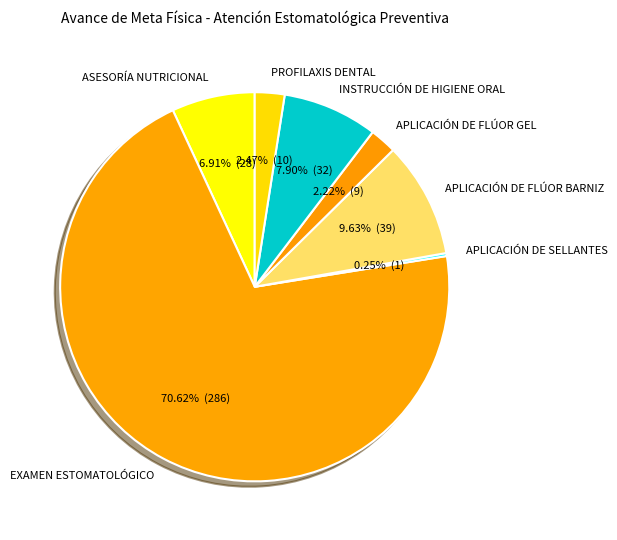

Which has a higher value, APLICACIÓN DE FLÚOR BARNIZ or EXAMEN ESTOMATOLÓGICO?

EXAMEN ESTOMATOLÓGICO